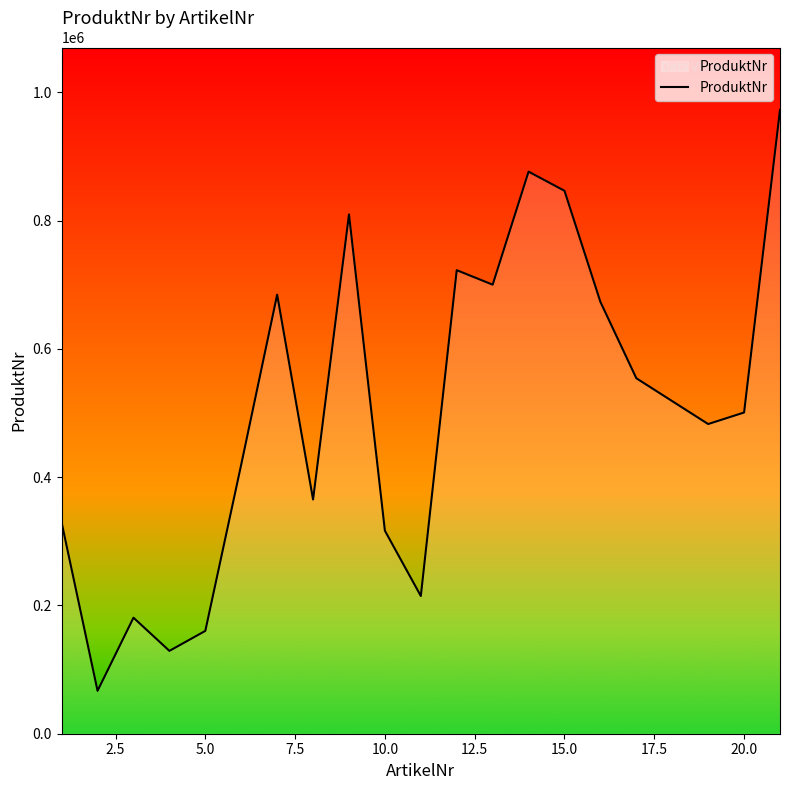

What is the smallest value displayed?

66906